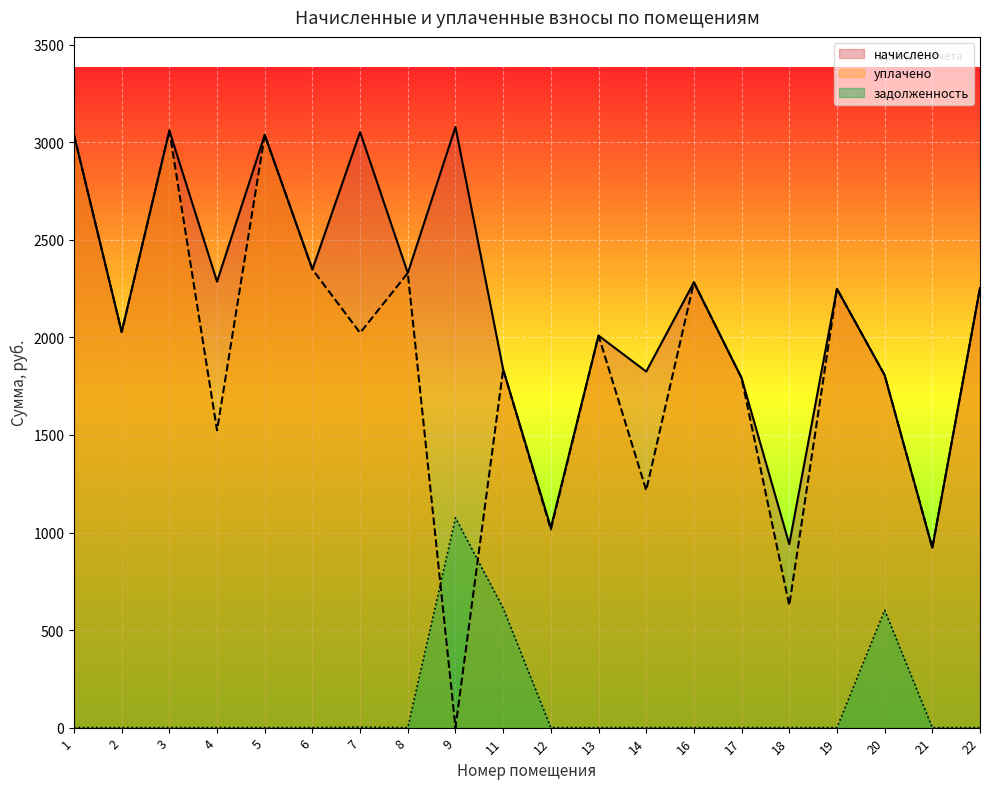

Reading left to right, what are all the values shown in this chart?

начислено: 1=3038.1	2=2027.8	3=3060.2	4=2285.9	5=3038.1	6=2348.6	7=3052.8	8=2330.2	9=3078.7	11=1836.1	12=1025.0	13=2009.4	14=1825.1	16=2282.2	17=1791.9	18=940.2	19=2249.1	20=1806.6	21=921.8	22=2252.8
уплачено: 1=3038.1	2=2027.8	3=3060.2	4=1524.0	5=3038.1	6=2348.6	7=2023.4	8=2330.2	9=0.0	11=1836.2	12=1015.4	13=2009.4	14=1216.7	16=2282.2	17=1791.9	18=626.8	19=2249.1	20=1806.6	21=921.8	22=2252.8
задолженность: 1=0.0	2=0.0	3=0.0	4=0.0	5=0.0	6=0.0	7=2.7	8=0.0	9=1075.0	11=612.0	12=0.0	13=0.0	14=0.0	16=0.0	17=0.0	18=0.0	19=0.0	20=602.2	21=0.0	22=0.0